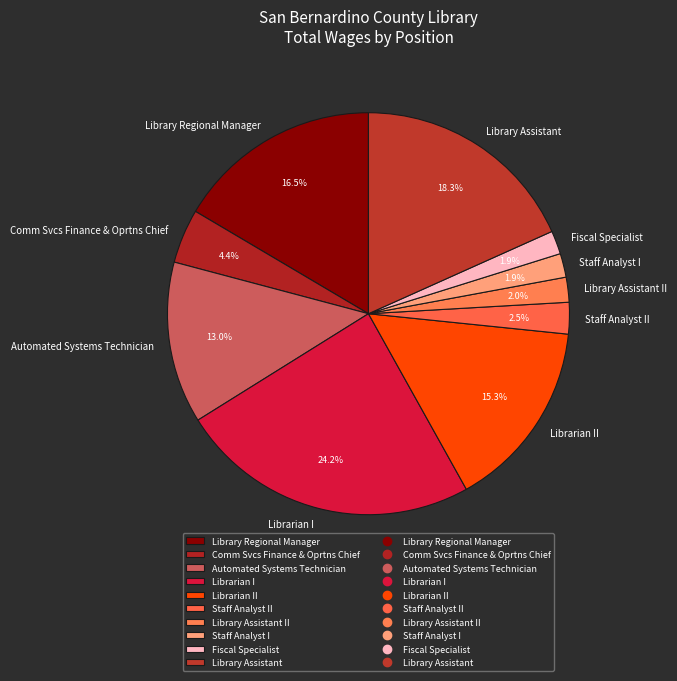

Which has a higher value, Library Assistant or Fiscal Specialist?

Library Assistant